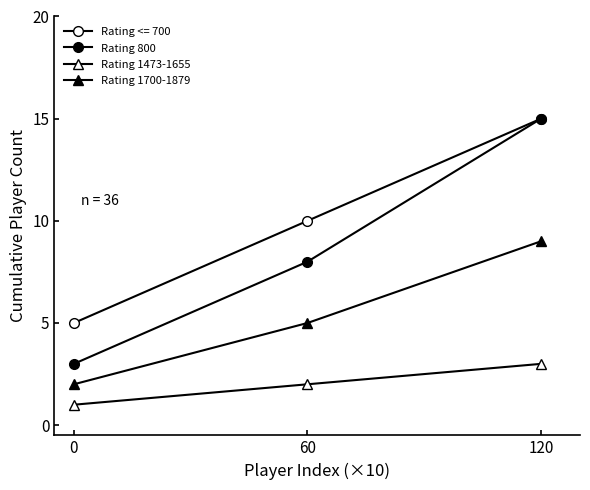

How many values in the Rating <= 700 series are below 10?

1